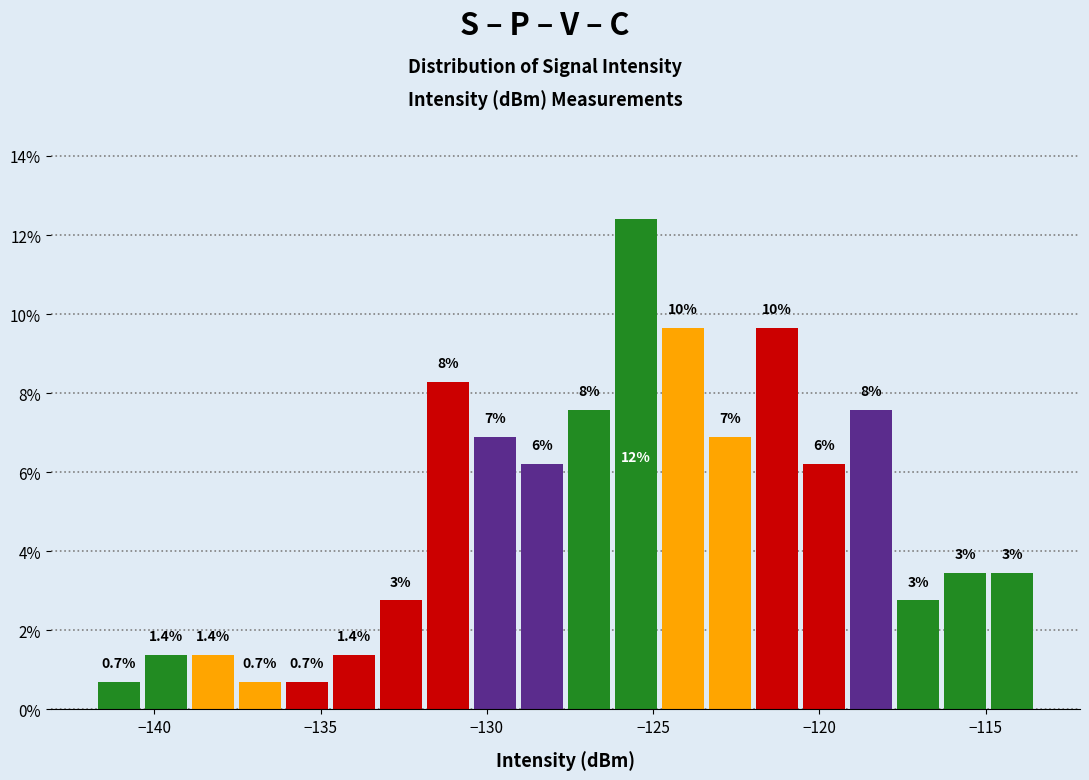

Around what value on the x-axis is the tallest bar? Give the approximate position of its centre, as read against the axis.

-125.5